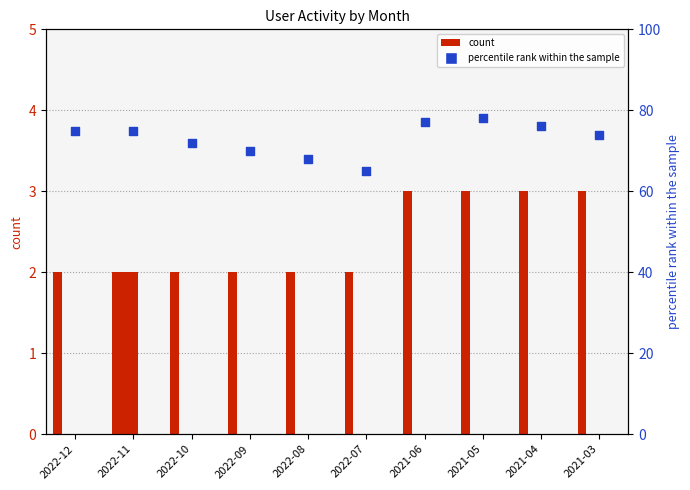

Which series reaches the minimum Y coordinate?

Недельная